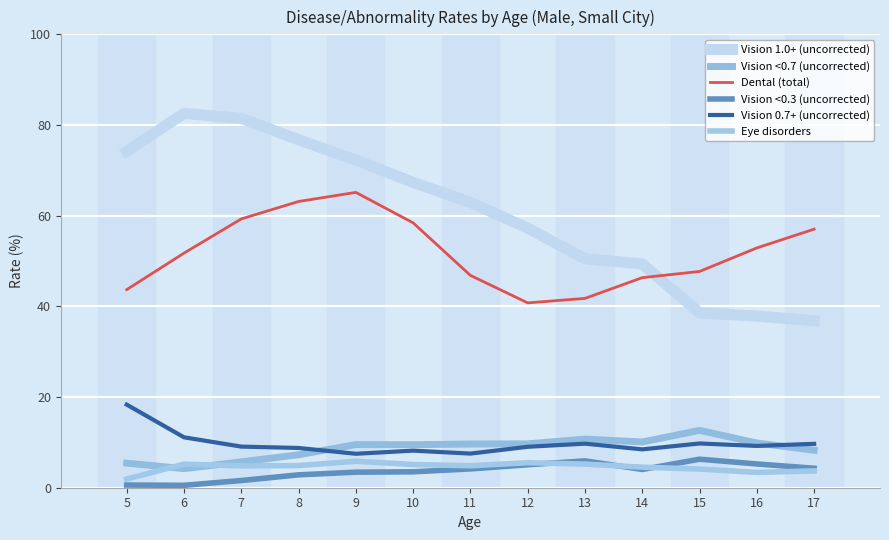

What is the difference between the second highest and second lowest values in the Vision 0.7+ (uncorrected) series?

3.6